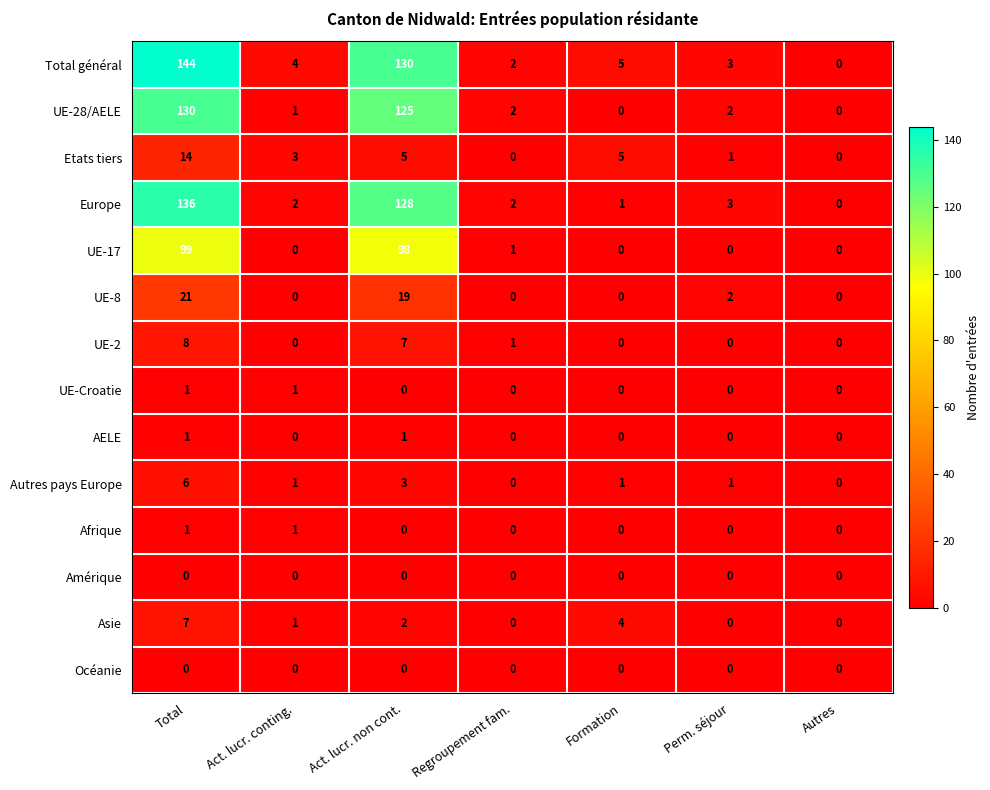

What is the difference between the highest and lowest values at Act. lucr. conting.?

4